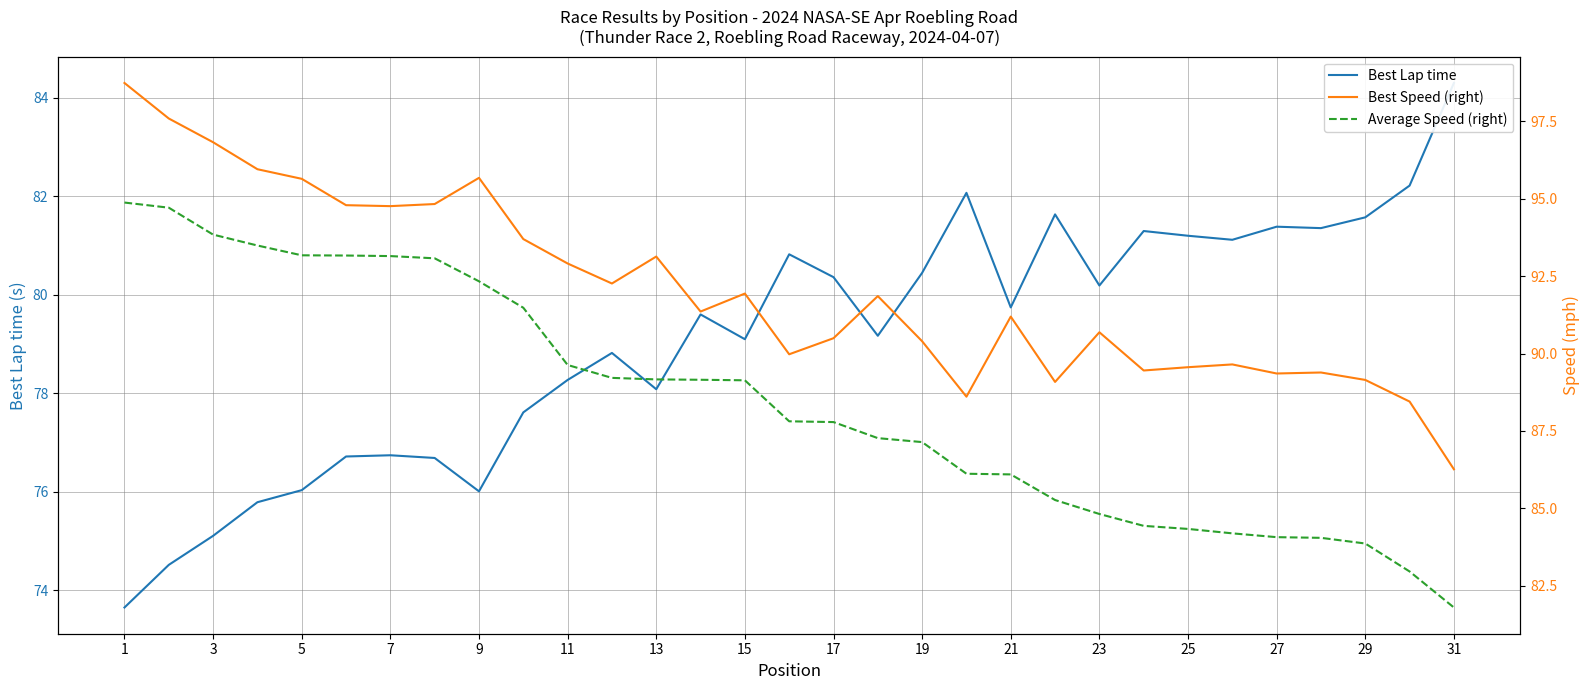

Does the chart display data point markers on the line(s)?

No